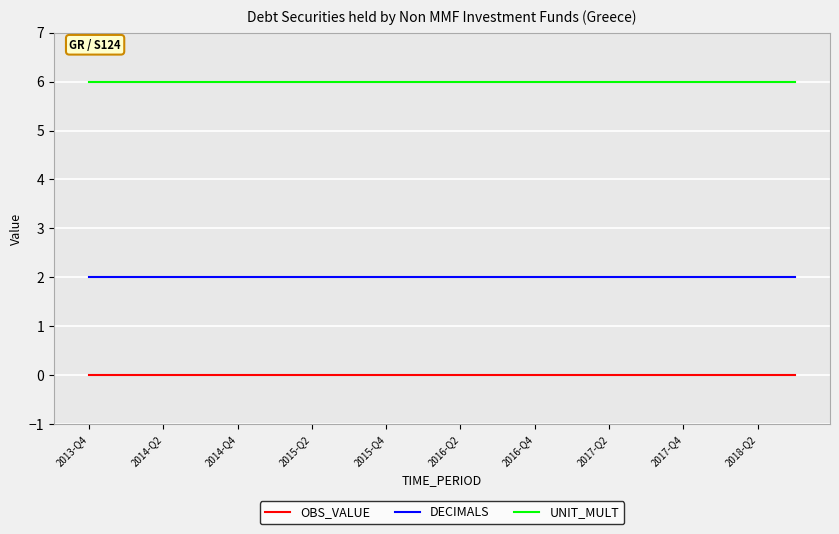

Is this an area chart (filled region under the line)?

No